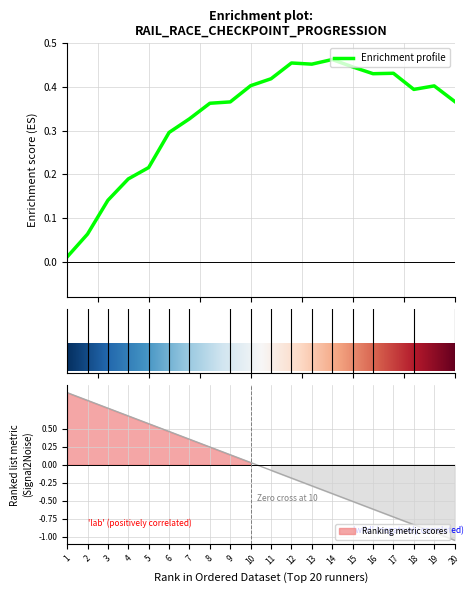

Rank the categories by value from lowest to highest.

20, 19, 18, 17, 16, 15, 14, 13, 12, 11, 10, 9, 8, 7, 6, 5, 4, 3, 2, 1